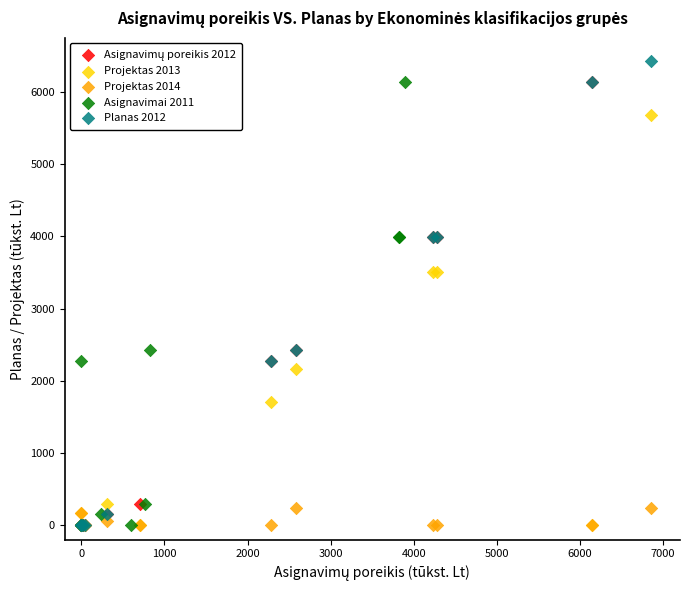

Which series contains the highest Y value?

Planas 2012